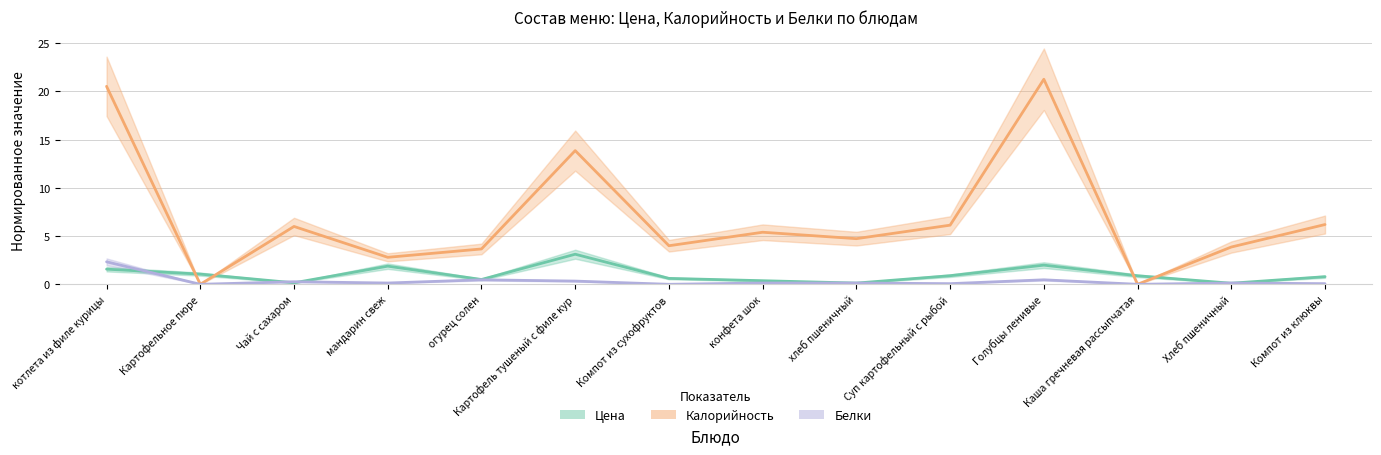

Is the value of Белки at Компот из клюквы greater than the value of Калорийность at Картофельное пюре?

Yes